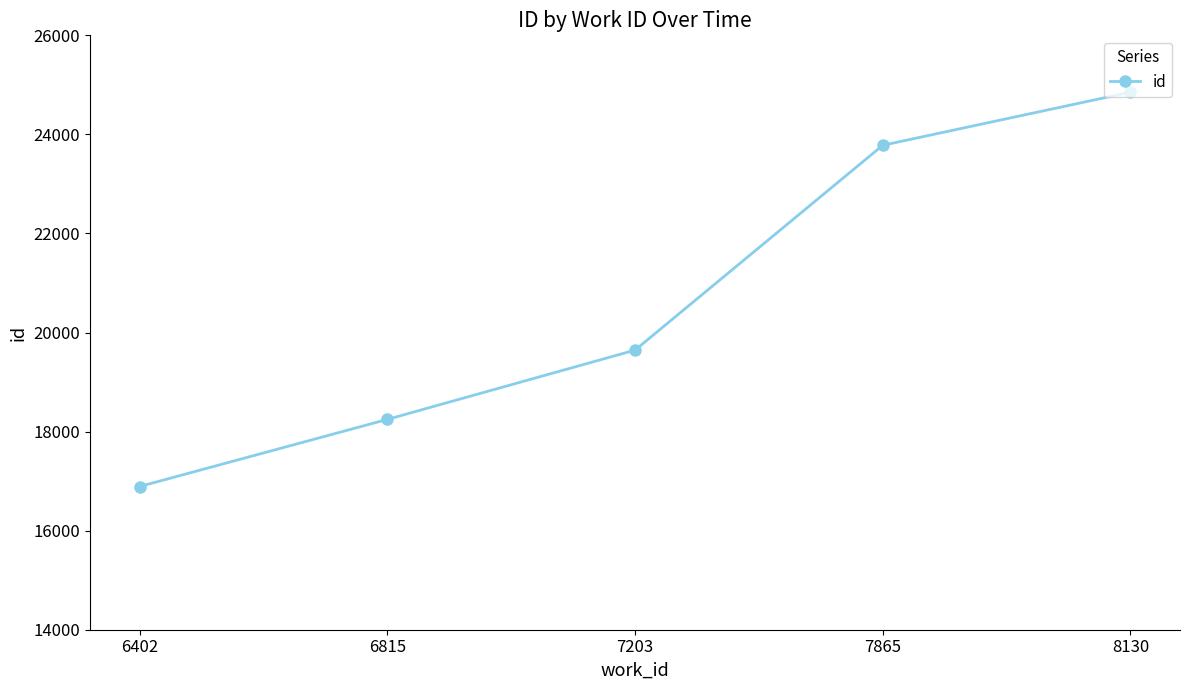

True or false: the data has more than 1 interior local peaks.

False